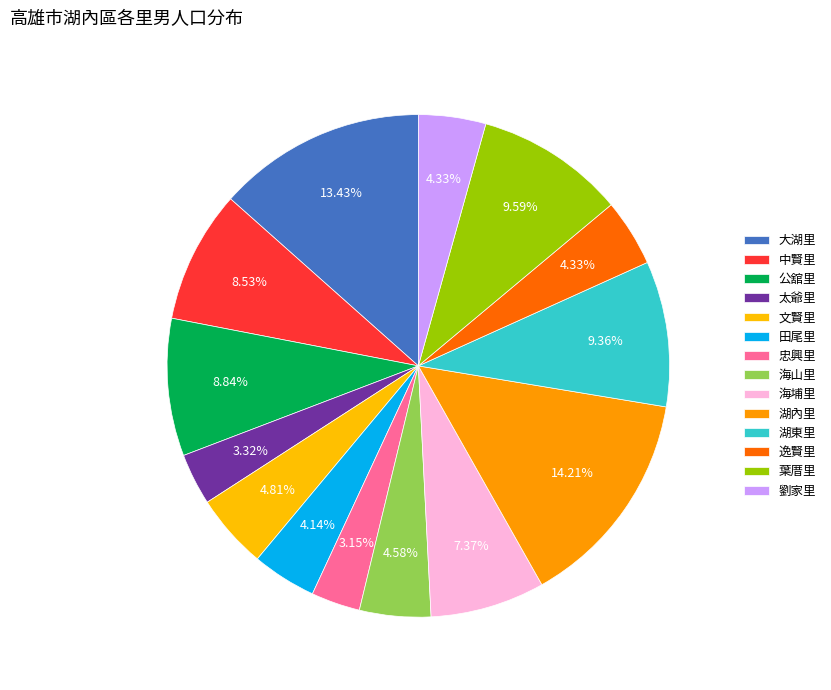

What is the ratio of the value at 海山里 to the value at 劉家里?

1.1